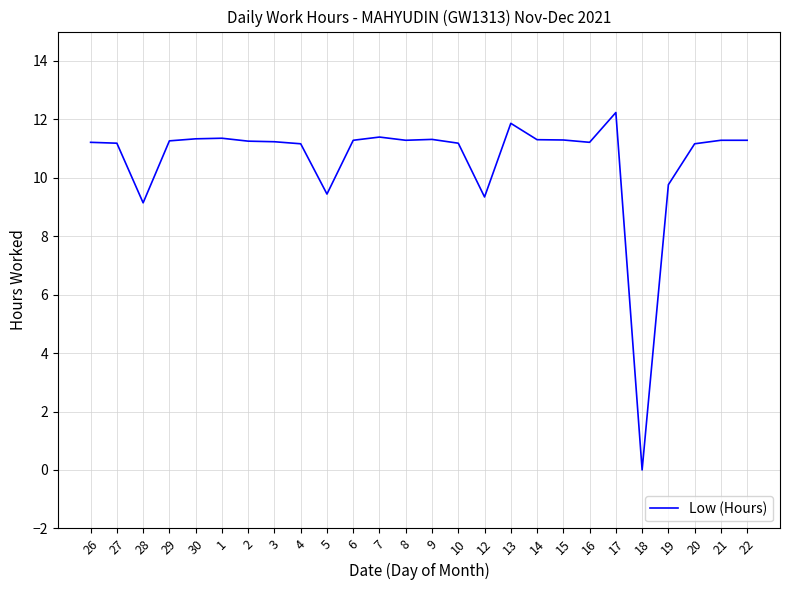

How many lines are shown in the chart?

1